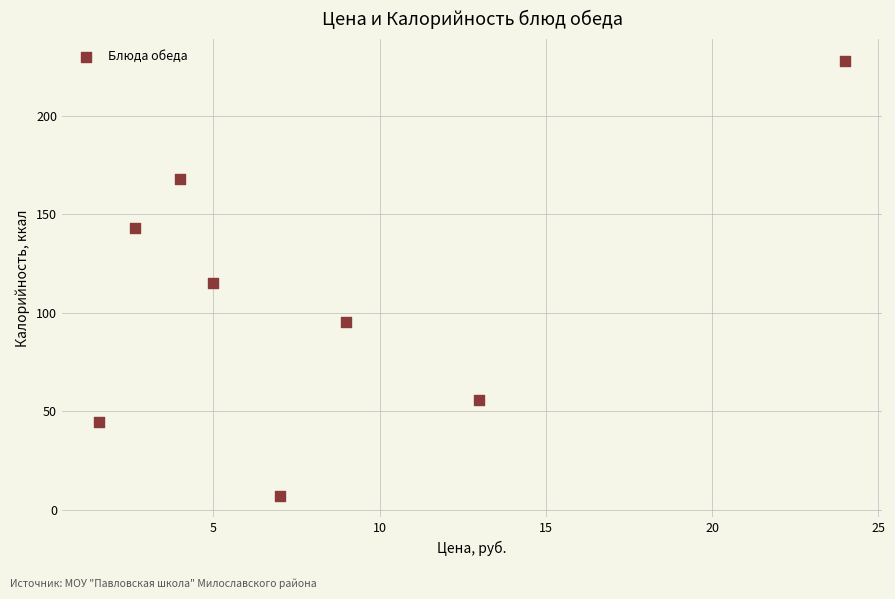

What is the range of Y values (max minus min)?

220.8